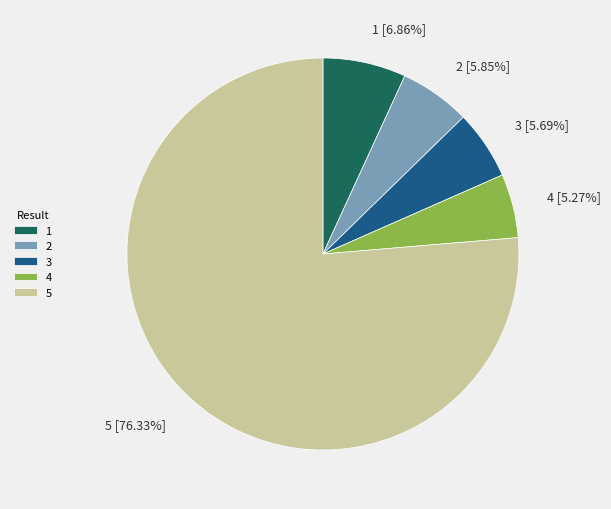

Combined, do 1 and 5 account for over 50%?

Yes